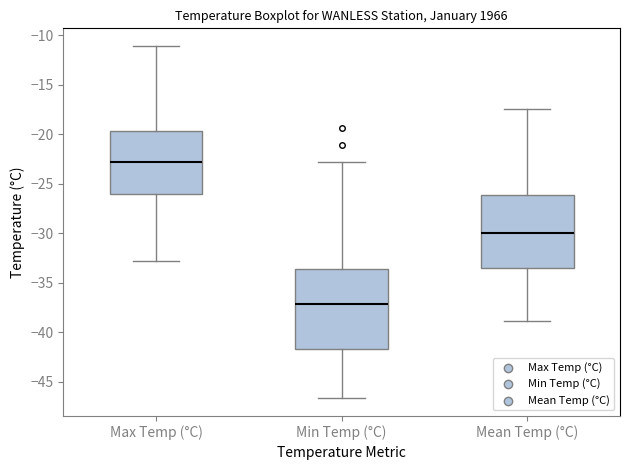

Reading left to right, transcribe this box plot: for each box, give where its median line is, the range the box spans, and where its two whiskers end, as read against the y-axis. The values are not printed on the chart, so give them approximately, as read against the axis.

Max Temp (°C): median -23.0, box -26.0 to -19.5, whiskers -33.0 to -11.0
Min Temp (°C): median -37.0, box -41.5 to -33.5, whiskers -46.5 to -23.0
Mean Temp (°C): median -30.0, box -33.5 to -26.0, whiskers -39.0 to -17.5